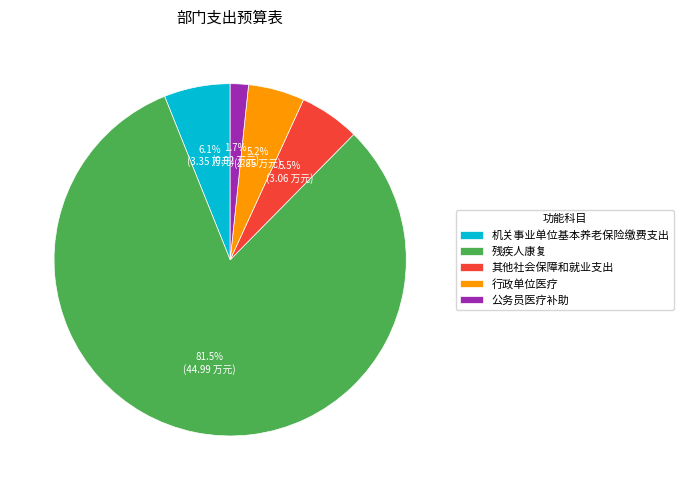

Does 残疾人康复 account for over 50% of the chart?

Yes